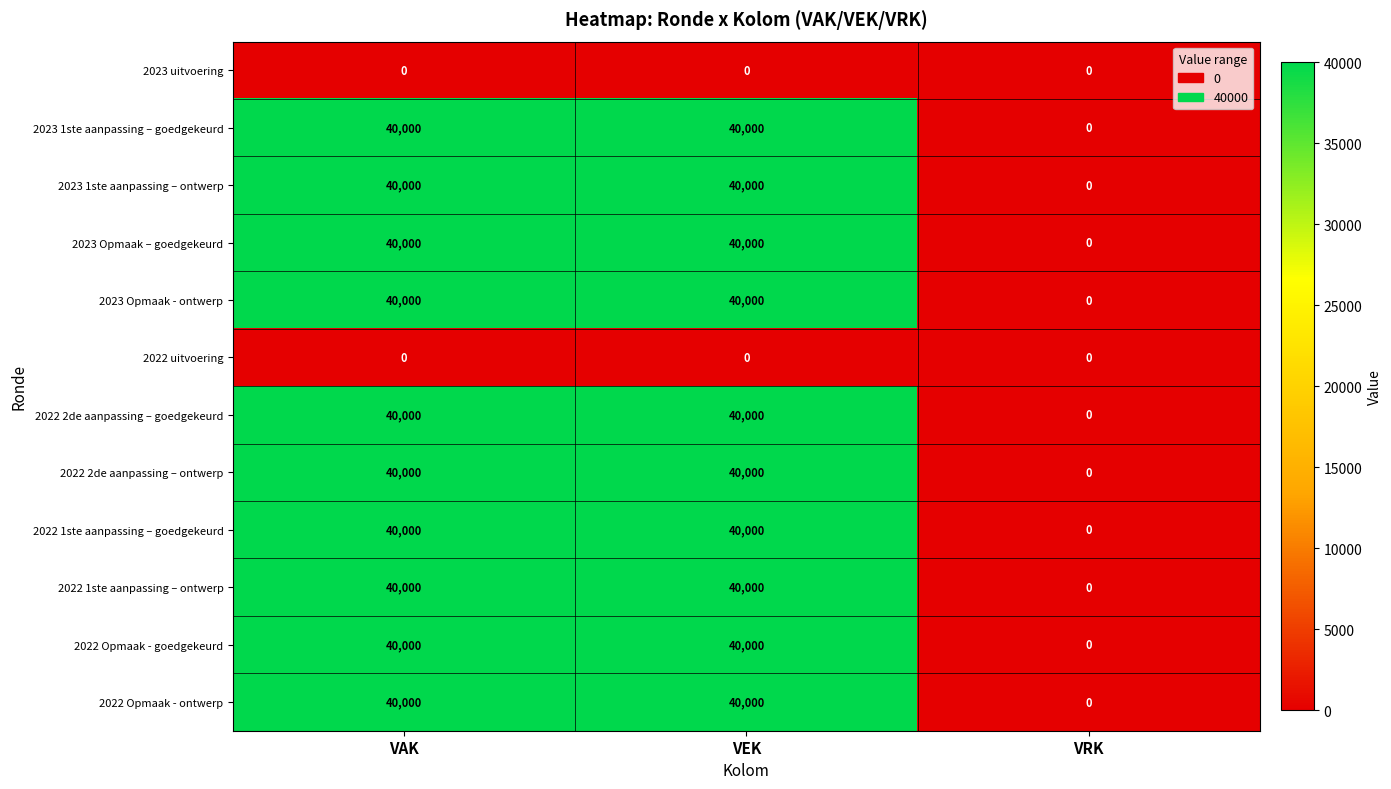

What is the spread (max minus min) of values at VEK?

40000